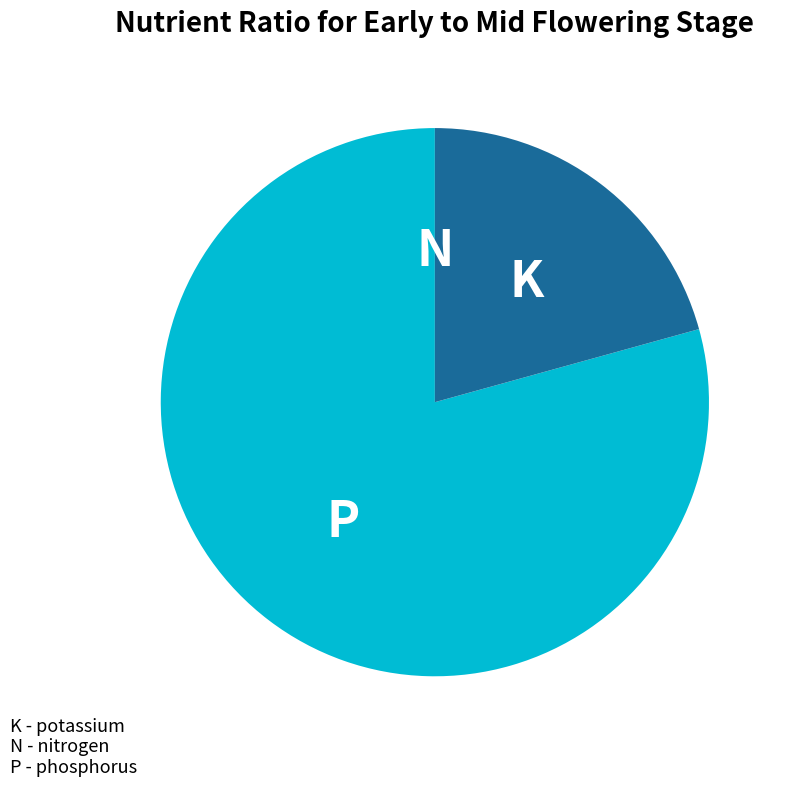

Is there a majority slice in this chart?

Yes